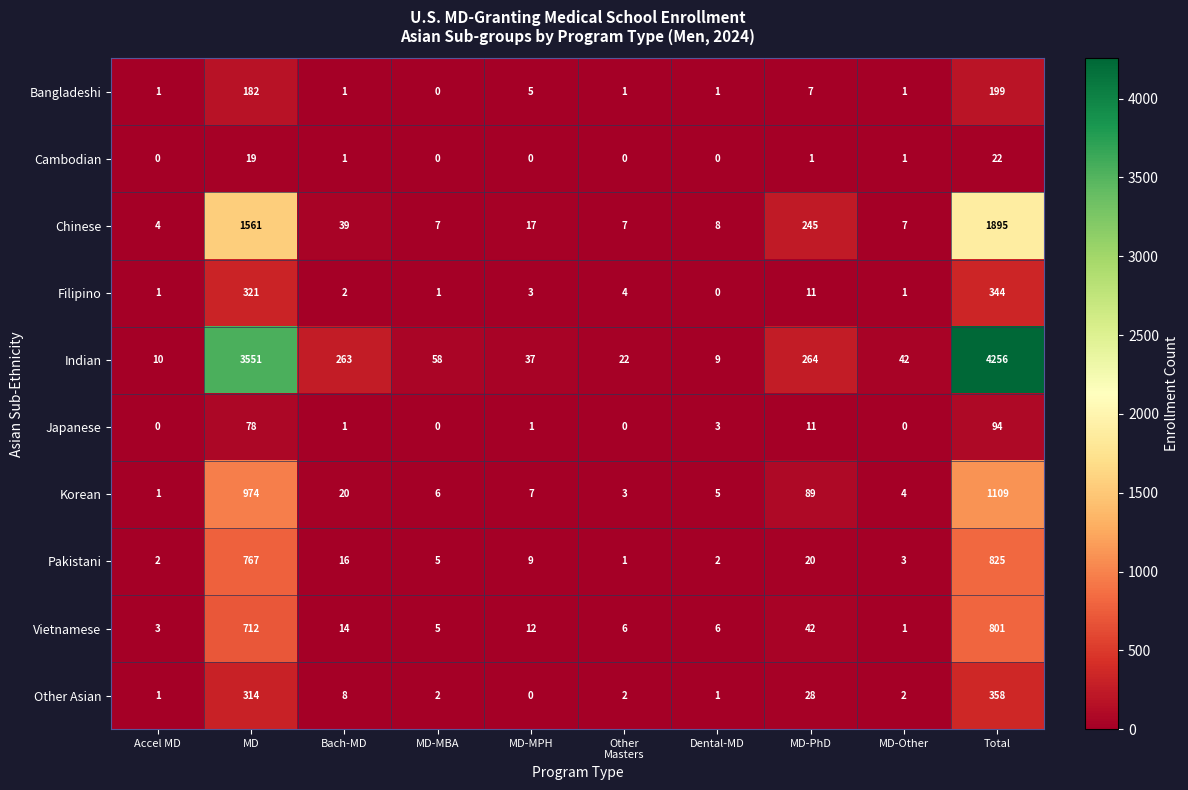

The Vietnamese series shows 14 at Bach-MD. True or false?

True